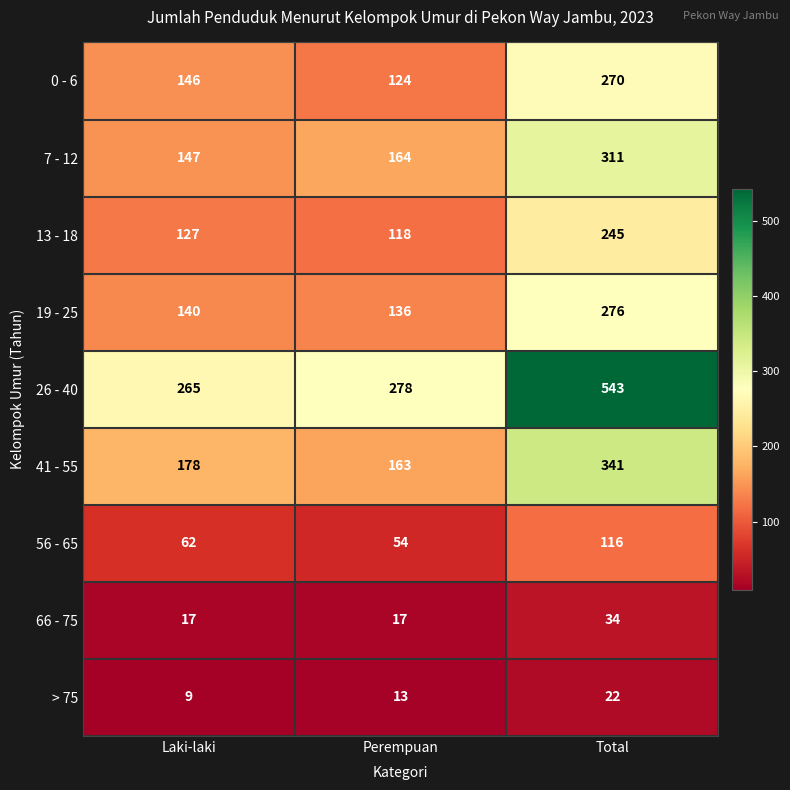

What is the maximum value shown in the chart?

543